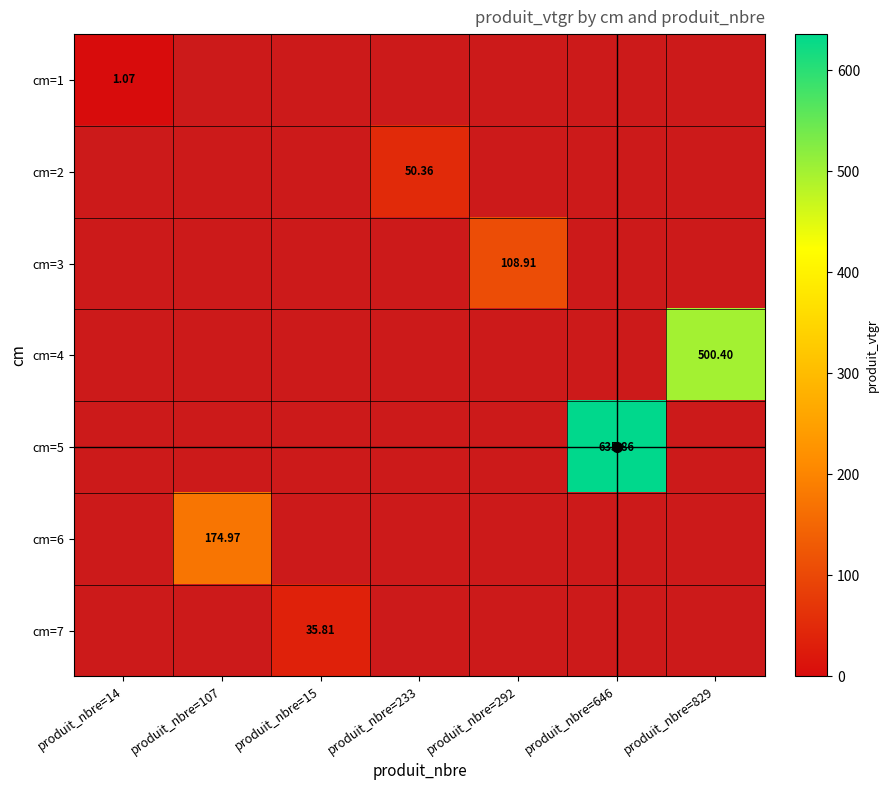

True or false: cm=6 has a value of -112.9 at produit_nbre=292.

False